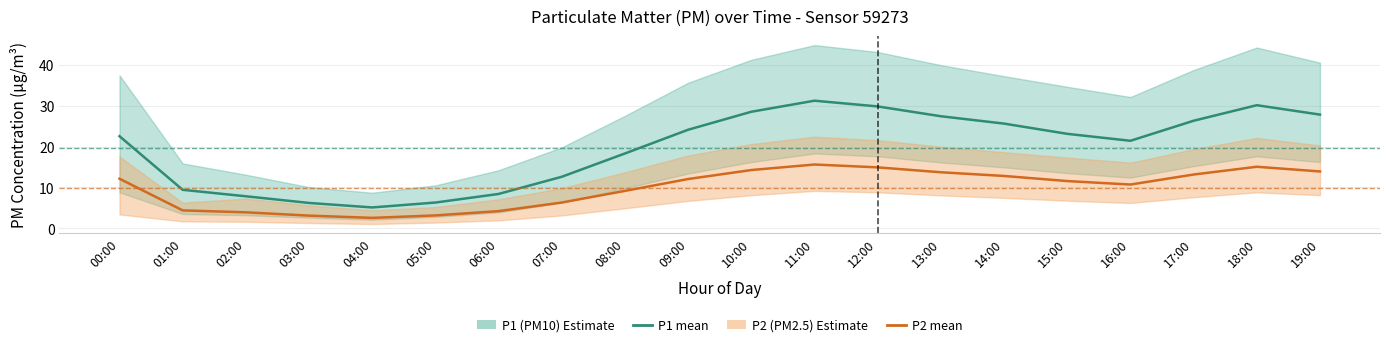

What is the value of the P1 (PM10) point at the 9th from the left?

18.3